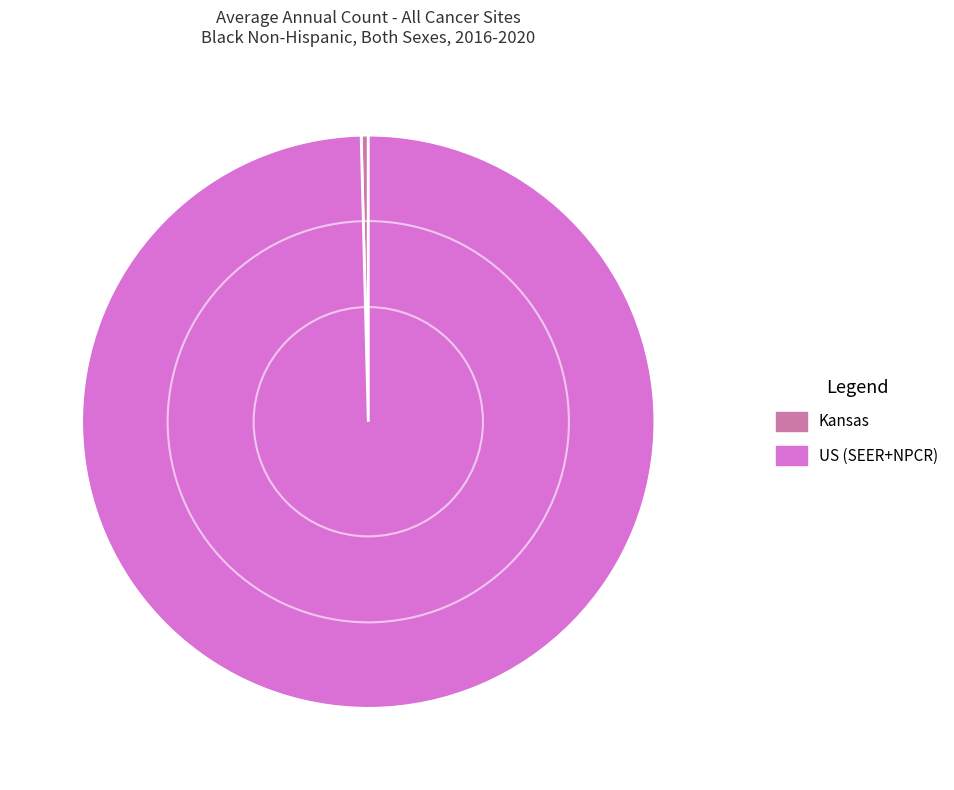

Which slice is the largest?

US (SEER+NPCR)